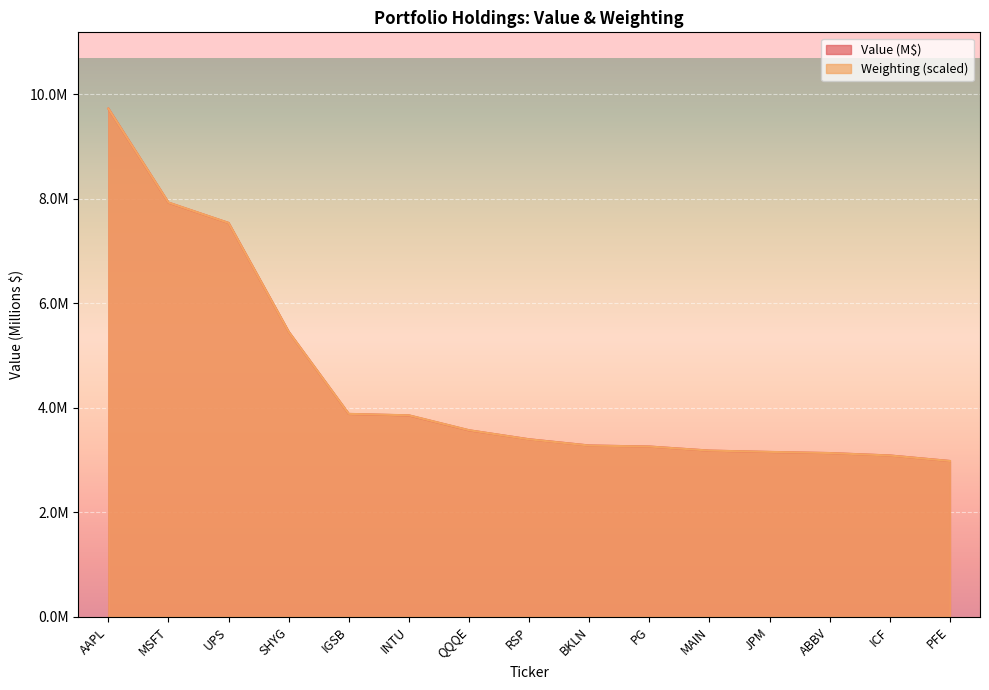

At which category is the sum across all series the highest?

AAPL